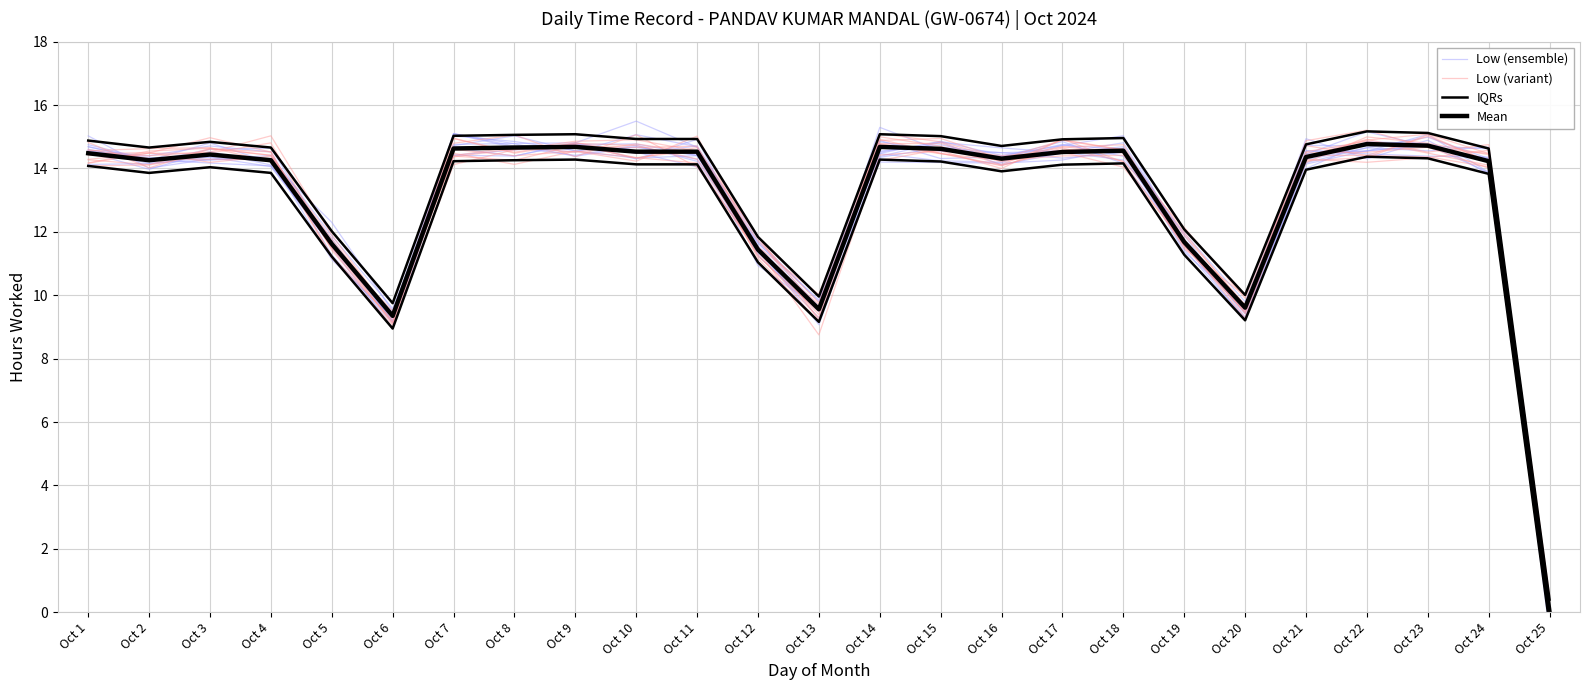

Where is IQRs nearest to the value 7?

Oct 6